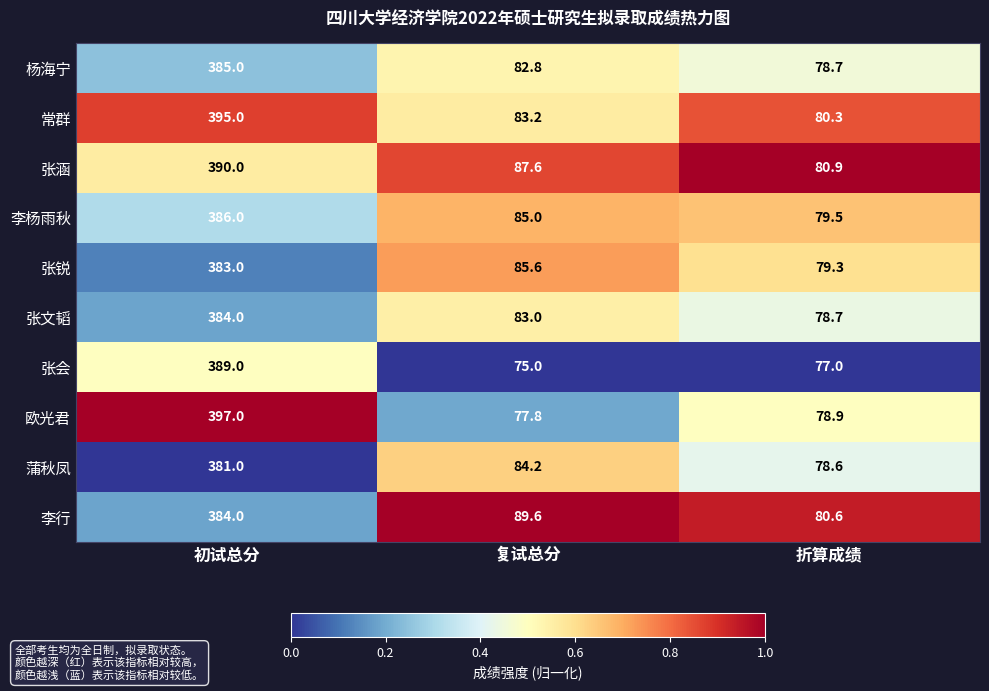

Which series has the widest spread of values?

欧光君